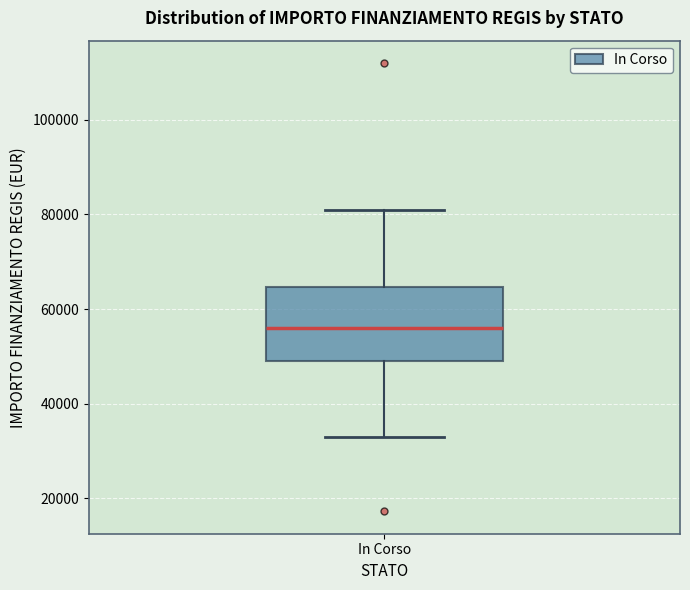

Transcribe this box plot: give where the median line is, the range the box spans, and where the two whiskers end, as read against the y-axis. The values are not printed on the chart, so give them approximately, as read against the axis.

median 56000, box 50000 to 64000, whiskers 32000 to 80000